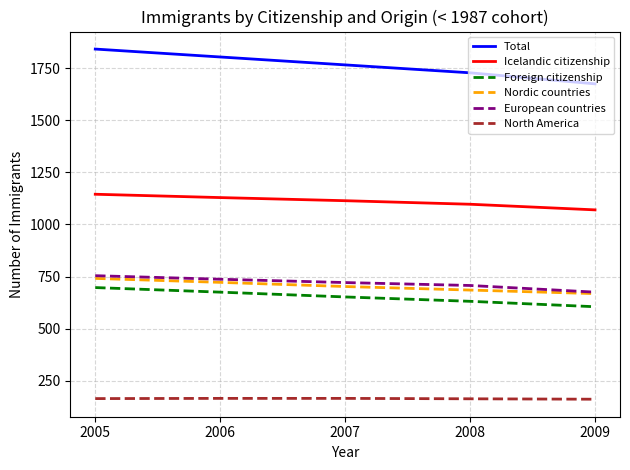

What is the sum of the Nordic countries values at 2005 and 2007?

1443